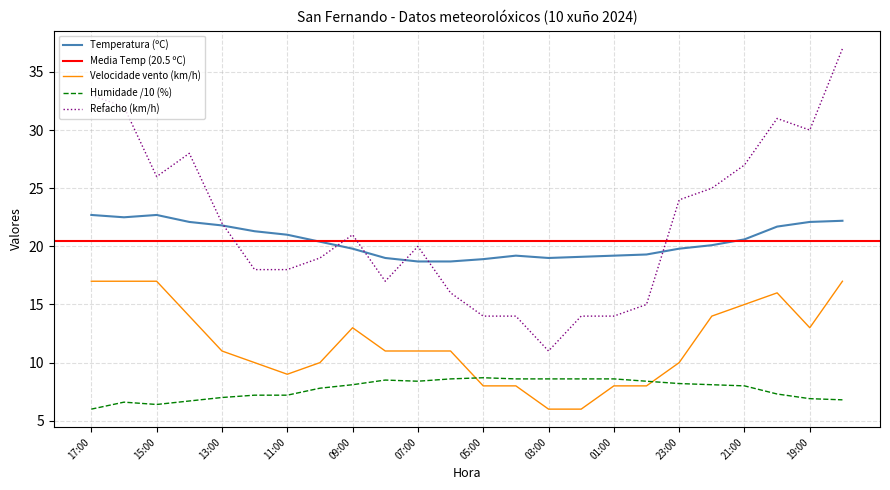

Which series changed the most between 08:00 and 01:00?

Velocidade do vento (km/h)